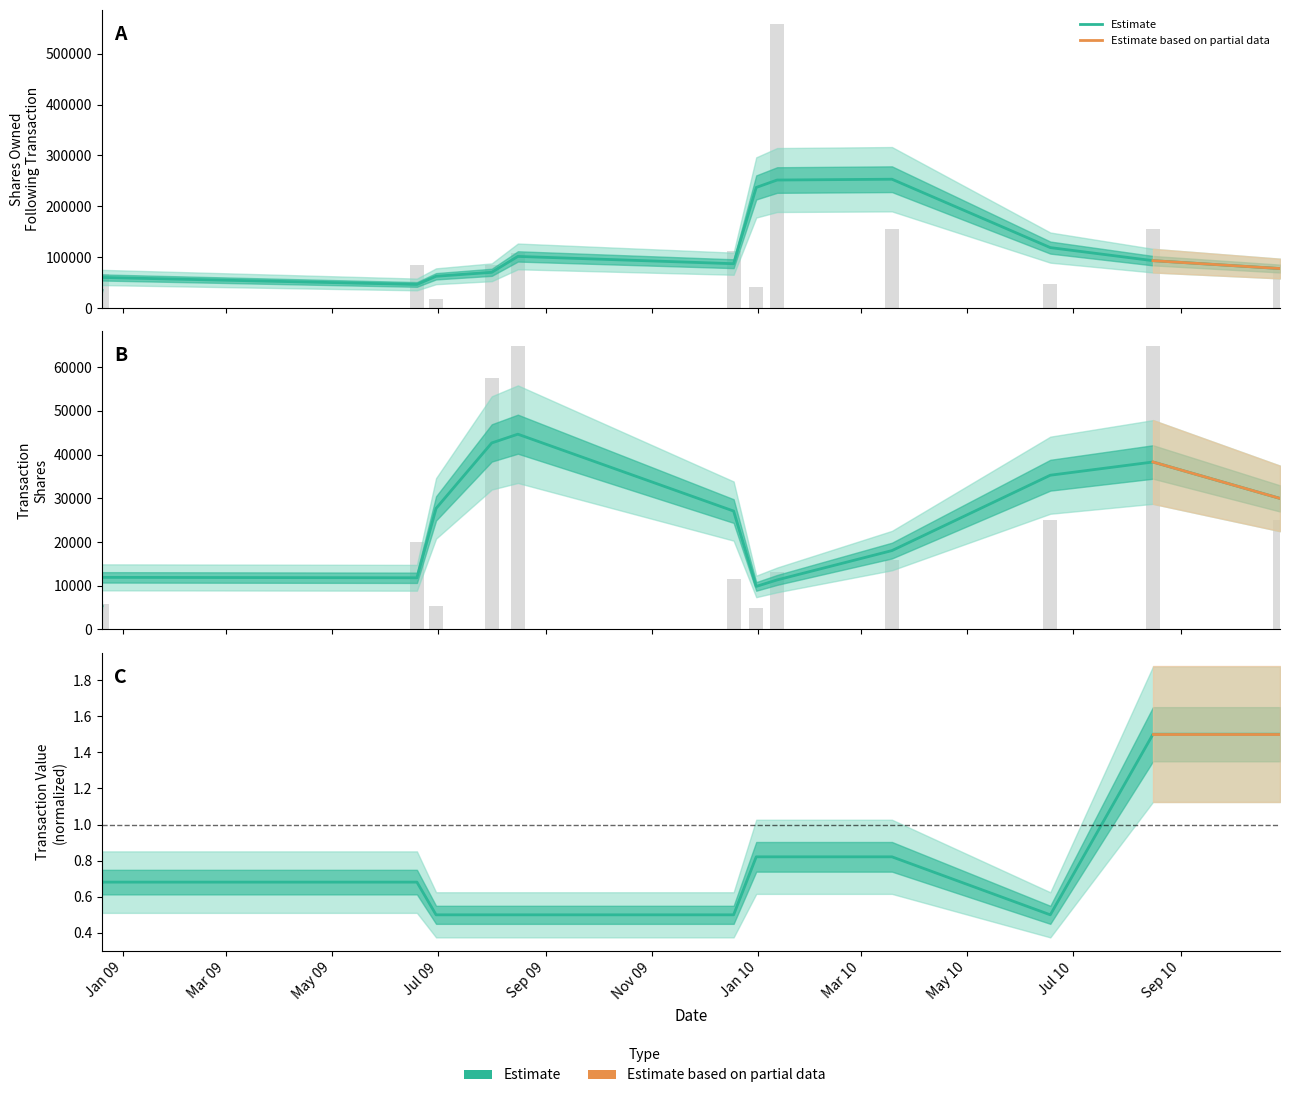

Which series has the widest spread of values?

sharesOwnedFollowingTransaction